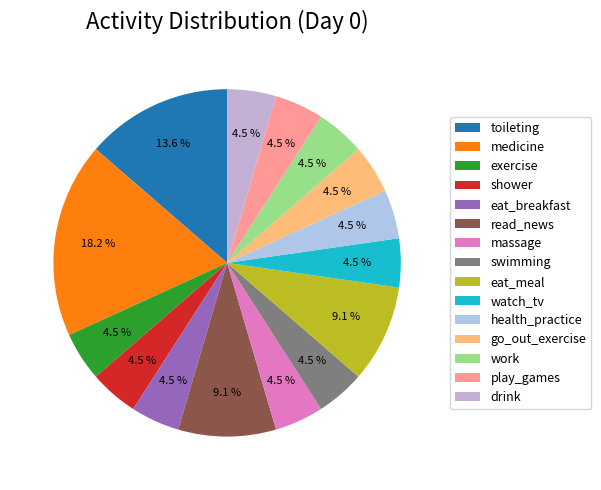

Which category has the biggest portion of the pie?

medicine